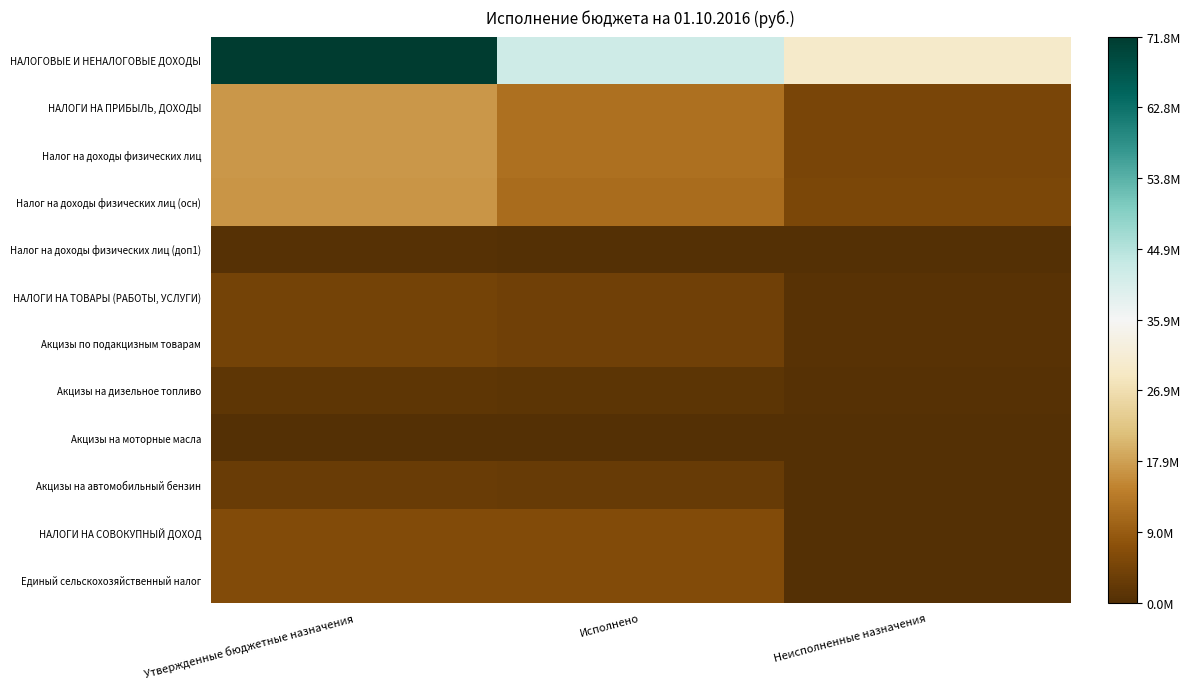

Rank the series at Утвержденные бюджетные назначения from lowest to highest value.

Акцизы на моторные масла, Налог на доходы физических лиц (доп1), Акцизы на дизельное топливо, Акцизы на автомобильный бензин, НАЛОГИ НА ТОВАРЫ (РАБОТЫ, УСЛУГИ), Акцизы по подакцизным товарам, НАЛОГИ НА СОВОКУПНЫЙ ДОХОД, Единый сельскохозяйственный налог, Налог на доходы физических лиц (осн), НАЛОГИ НА ПРИБЫЛЬ, ДОХОДЫ, Налог на доходы физических лиц, НАЛОГОВЫЕ И НЕНАЛОГОВЫЕ ДОХОДЫ